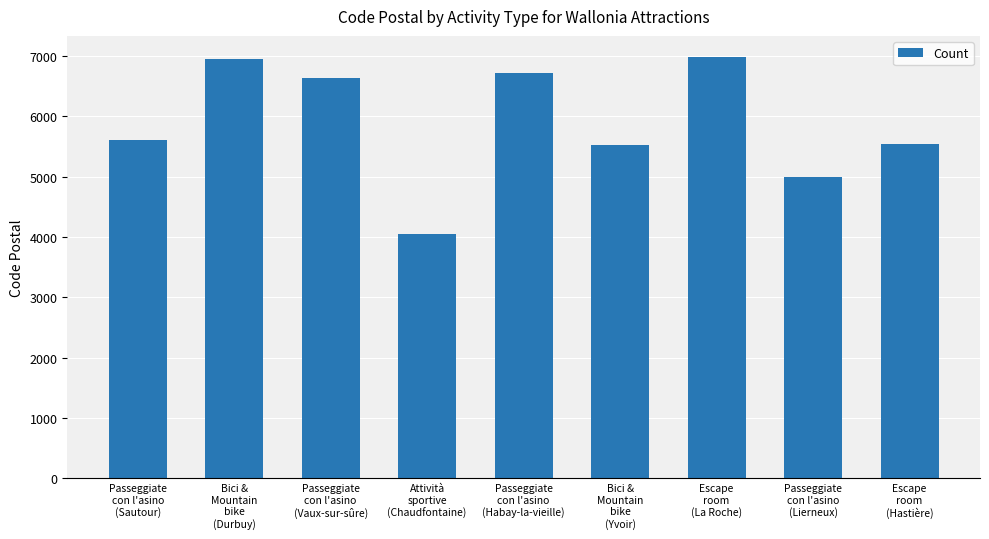

What is the difference between the second highest and minimum values?

2890